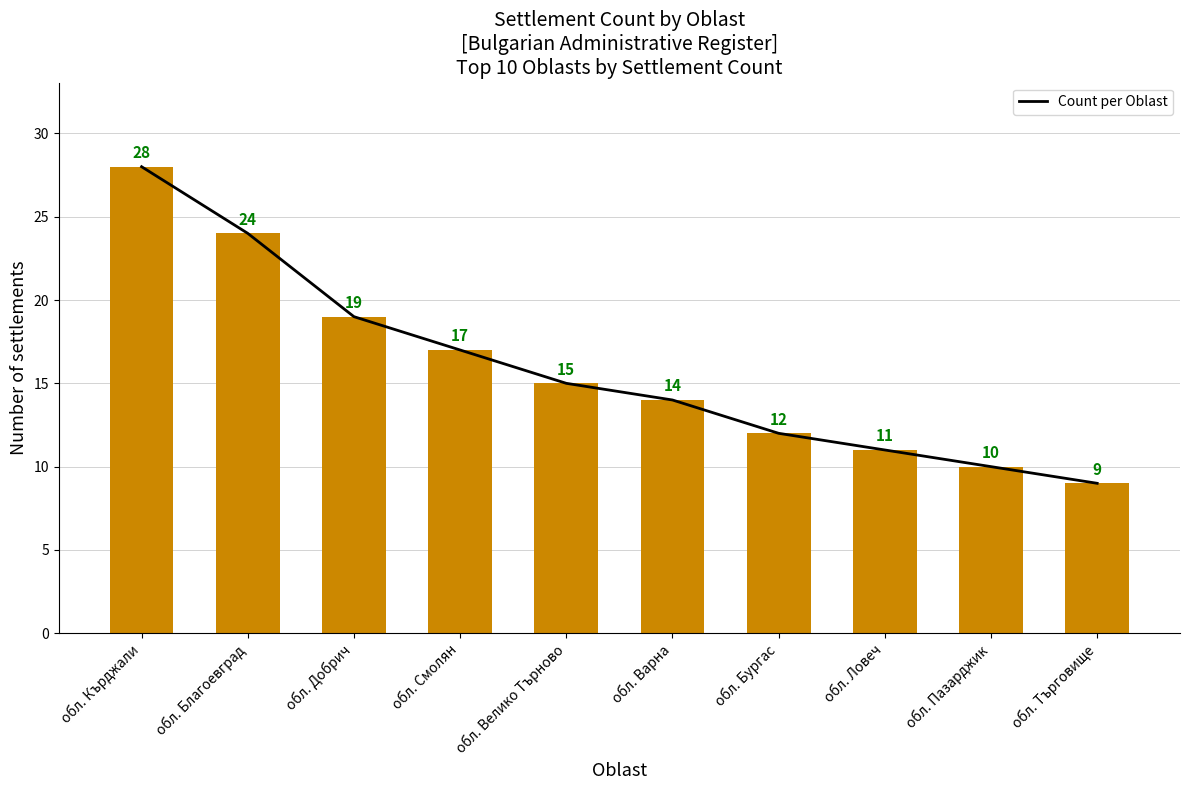

Reading right to left, extract all data points from this chart.

обл. Търговище=9	обл. Пазарджик=10	обл. Ловеч=11	обл. Бургас=12	обл. Варна=14	обл. Велико Търново=15	обл. Смолян=17	обл. Добрич=19	обл. Благоевград=24	обл. Кърджали=28